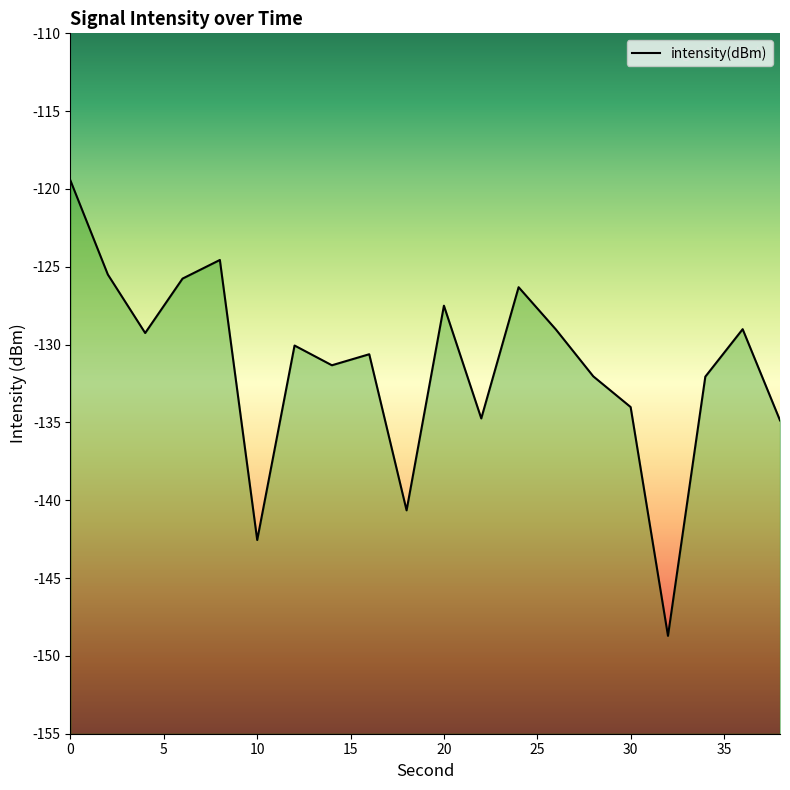

The value at 14 is -131.3. True or false?

True